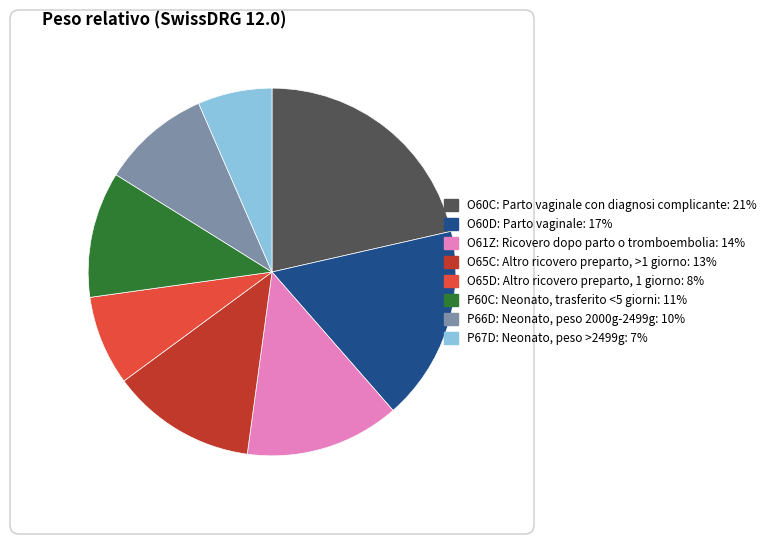

Rank the categories by value from highest to lowest.

O60C, O60D, O61Z, O65C, P60C, P66D, O65D, P67D